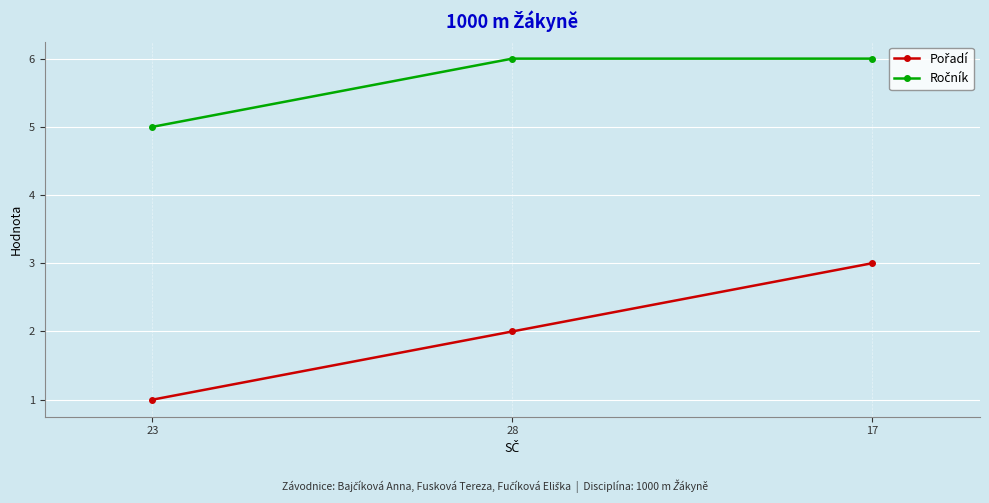

How many distinct data groups are displayed?

2